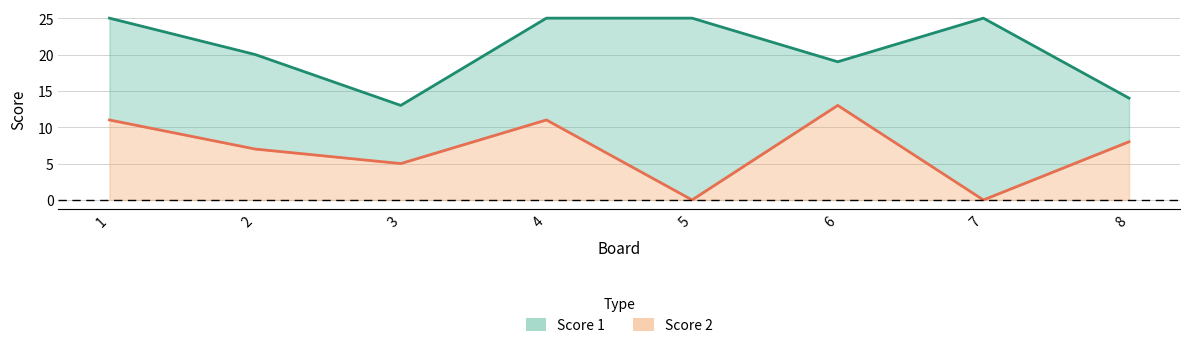

How many values in the Score 2 series exceed 8?

3